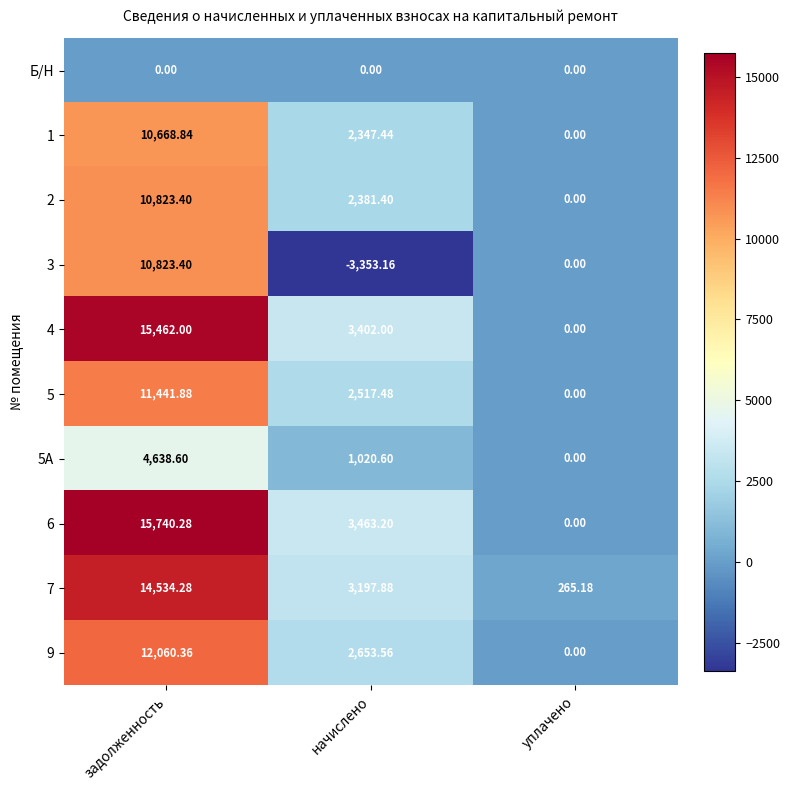

At which category does the chart reach its peak across all series?

задолженность